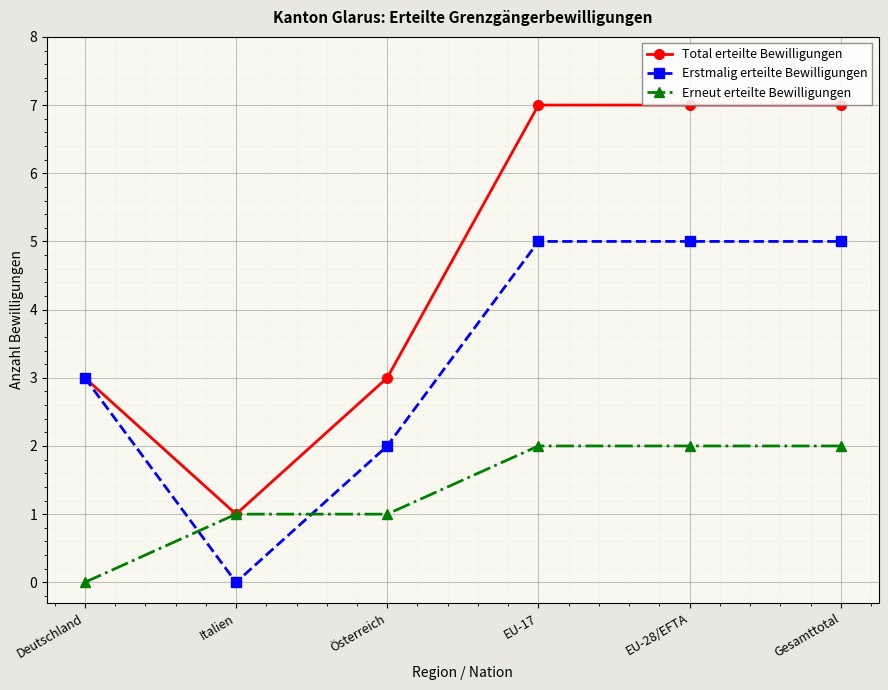

What is the label of the 2nd point from the left?

Italien